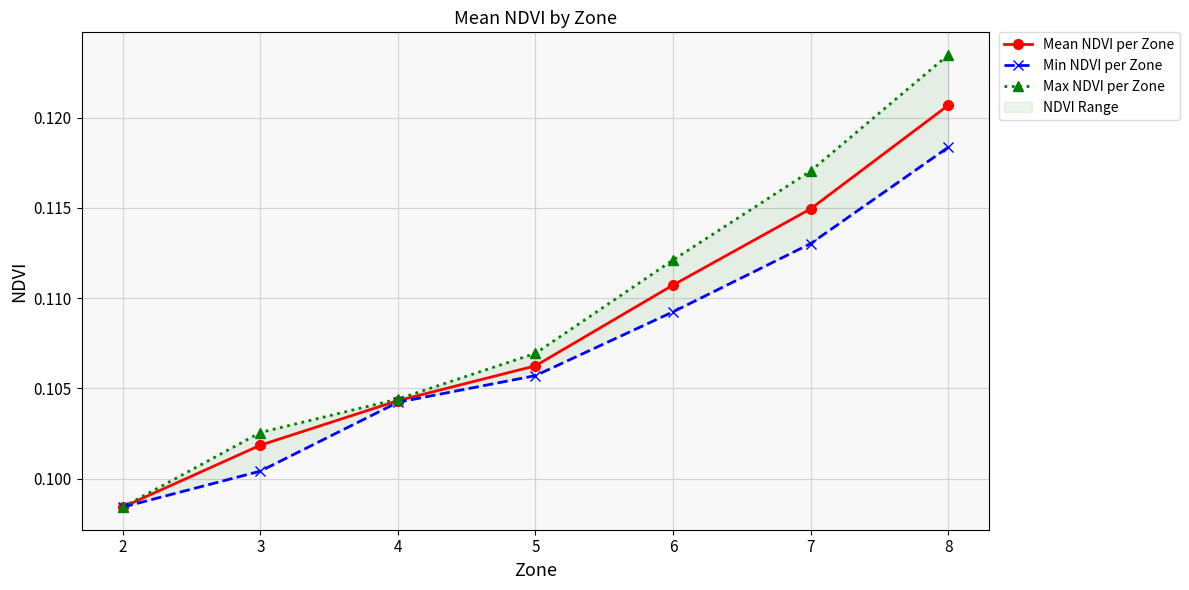

How many Min NDVI per Zone values are between 0 and 1?

7